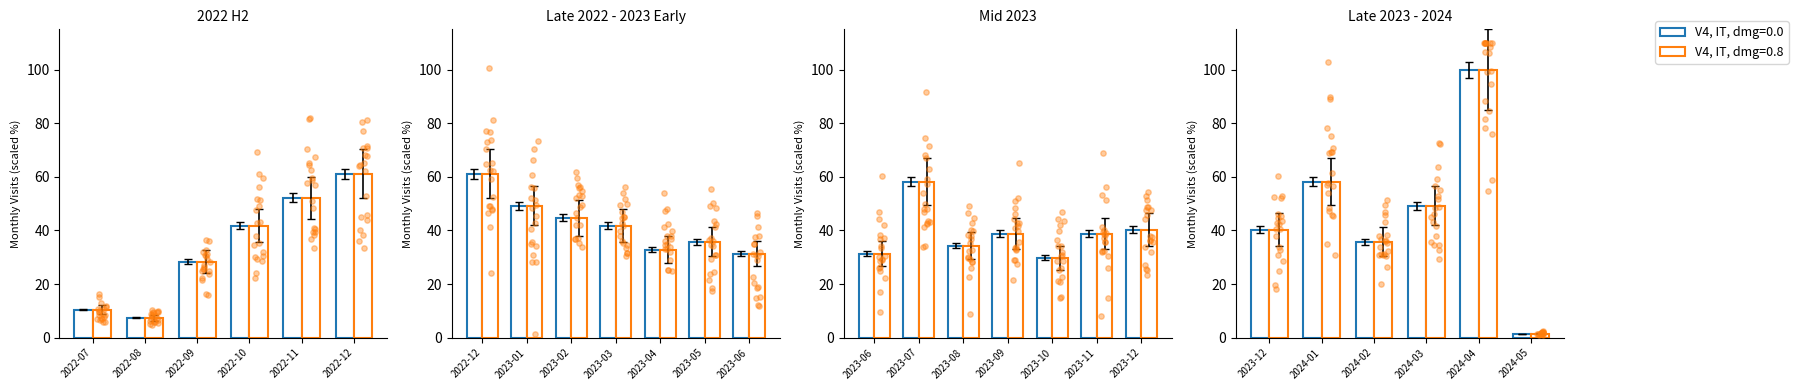

What are all the series names shown in the legend?

V4, IT, dmg=0.0, V4, IT, dmg=0.8